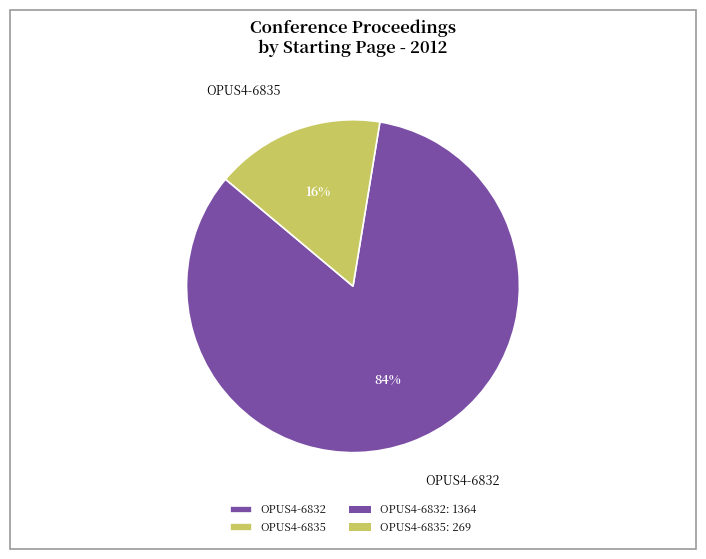

What percentage is the OPUS4-6832 slice, to the nearest percent?

84%